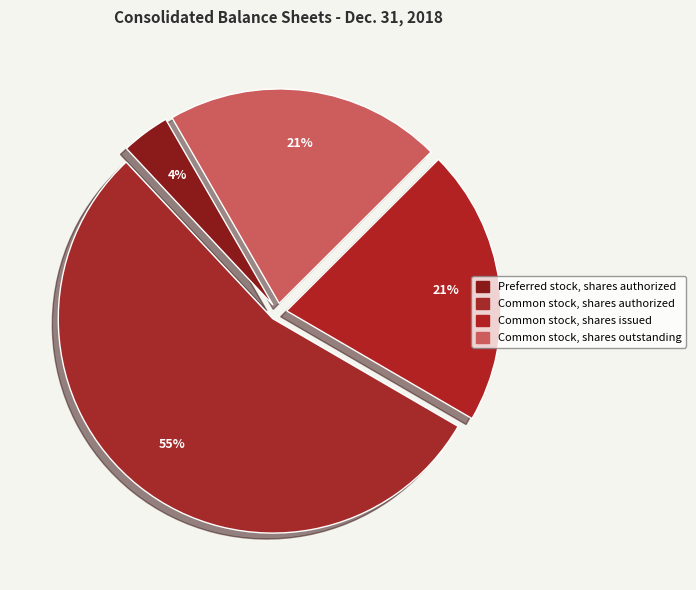

How many segments does this pie chart have?

4